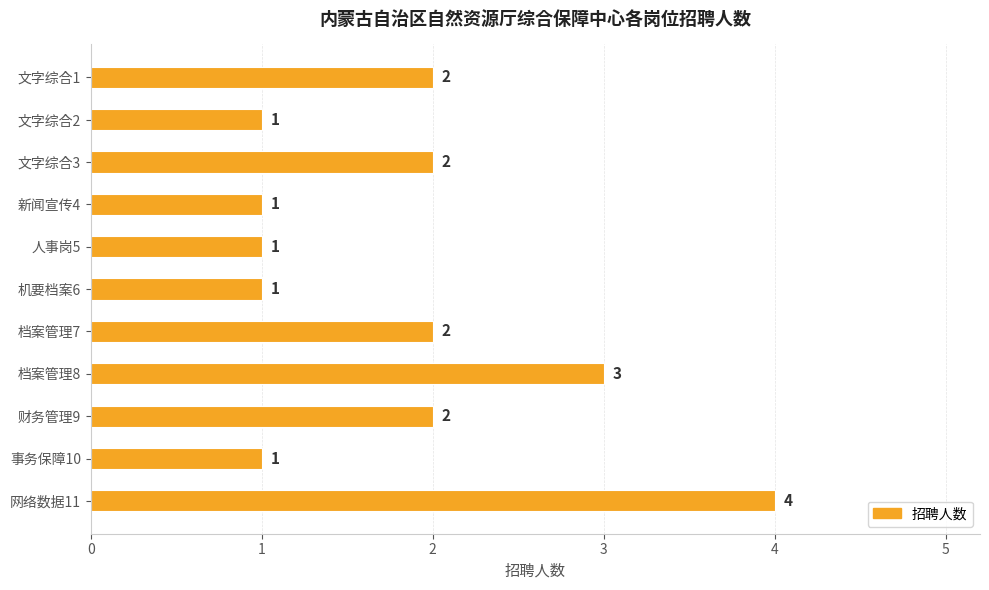

The chart shows a value of 0 at 文字综合2. True or false?

False